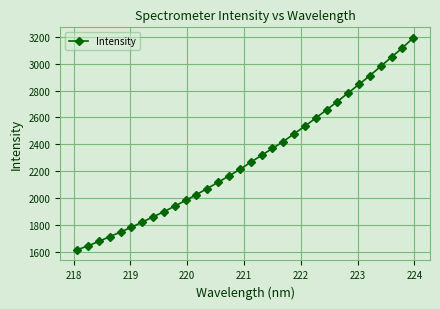

What is the minimum value shown in the chart?

1613.3